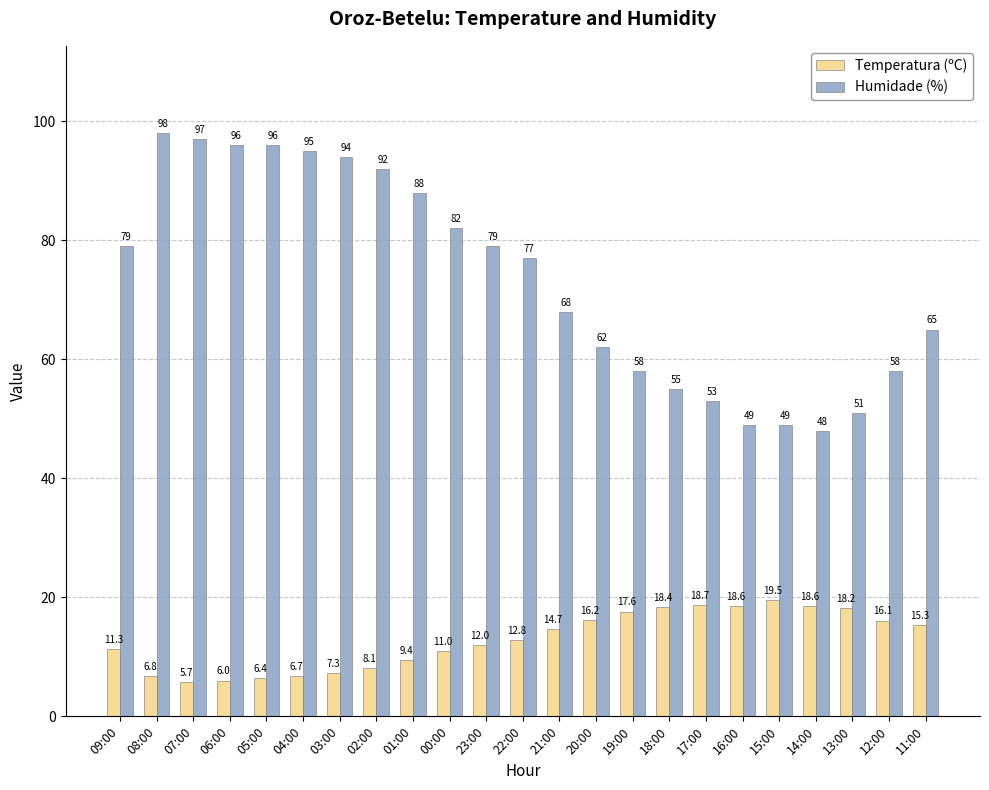

What are all the series names shown in the legend?

Temperatura (ºC), Humidade (%)